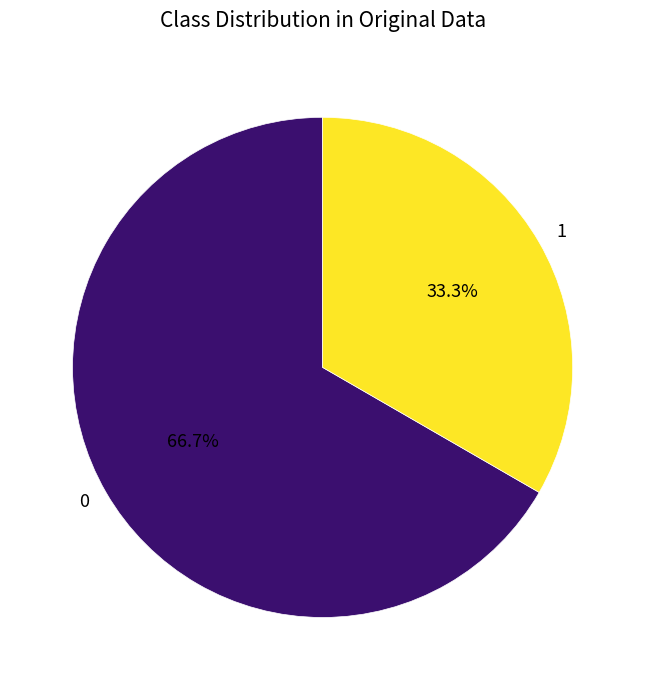

How many slices are in this pie chart?

2